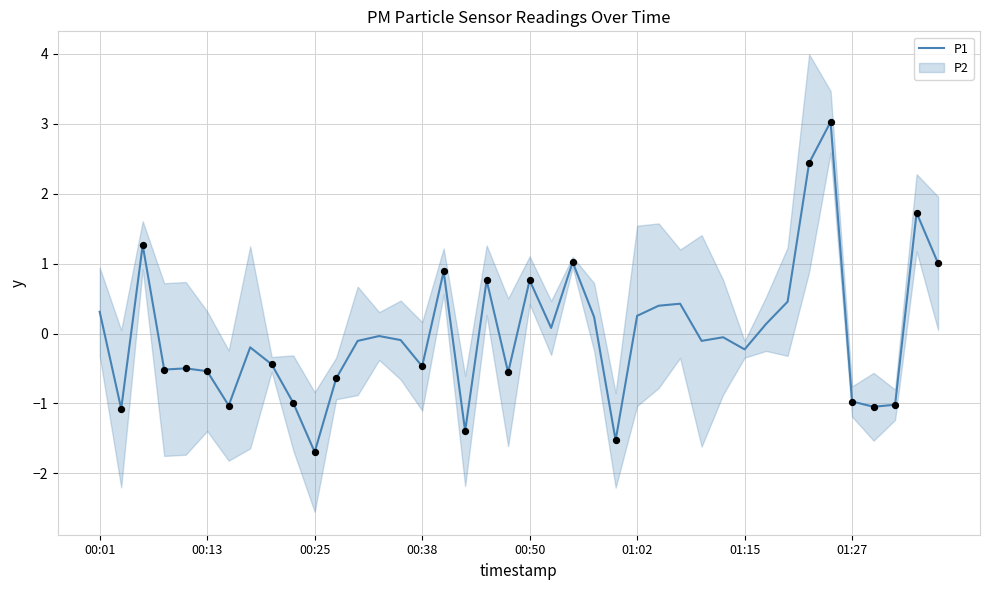

What is the change in value from 9 to 25?

+1.2